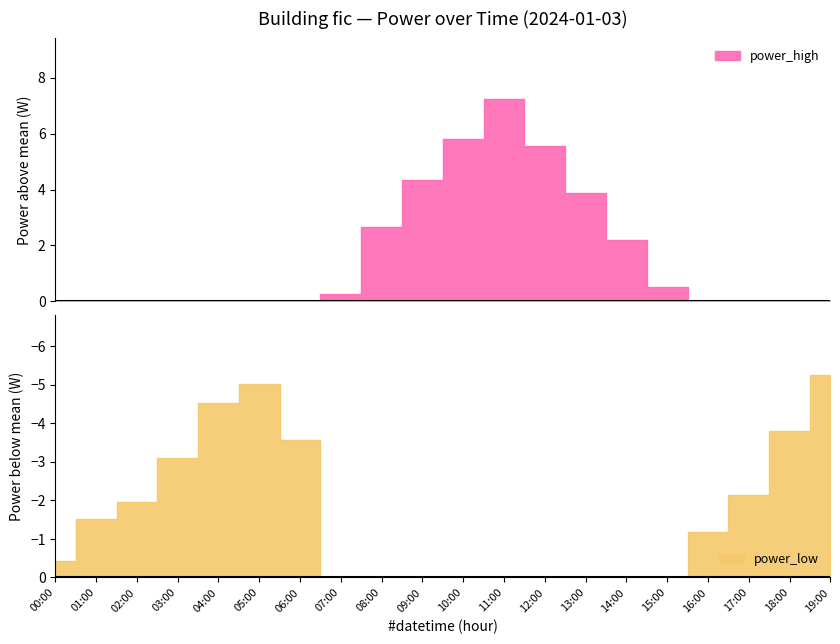

What is the label of the 17th point from the right?

03:00